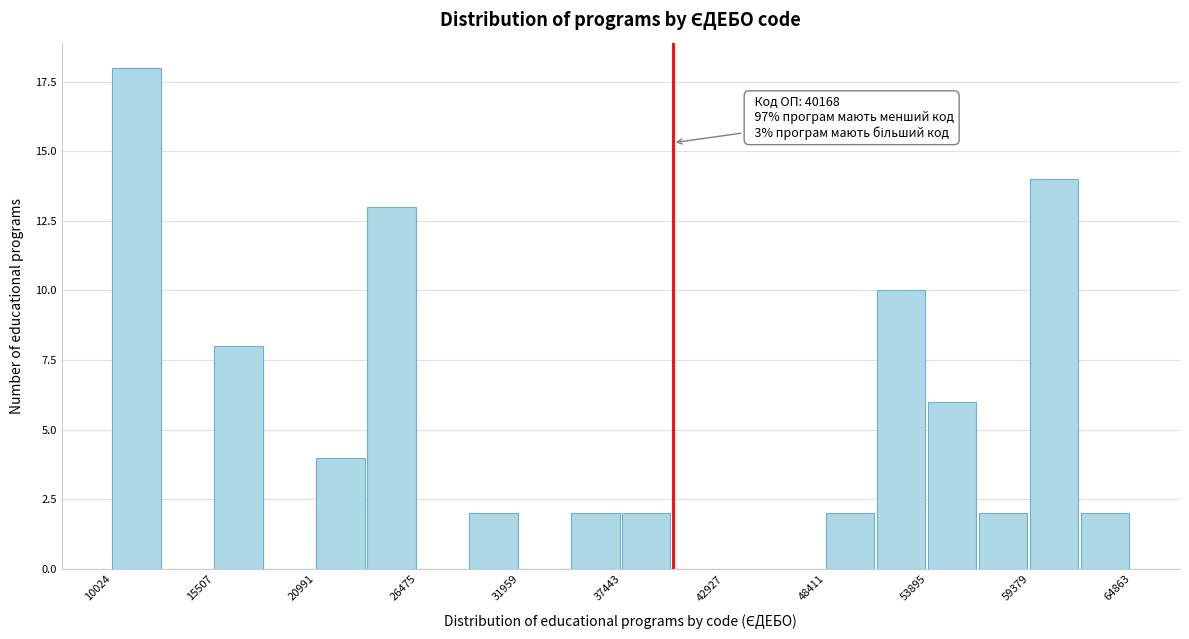

Around what value on the x-axis is the tallest bar? Give the approximate position of its centre, as read against the axis.

11000